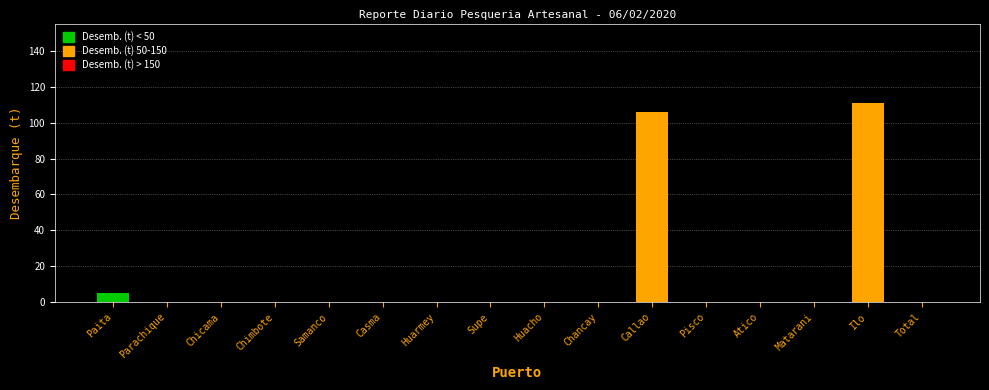

Reading right to left, extract all data points from this chart.

Total=0.0	Ilo=110.9	Matarani=0.0	Atico=0.0	Pisco=0.0	Callao=105.9	Chancay=0.0	Huacho=0.0	Supe=0.0	Huarmey=0.0	Casma=0.0	Samanco=0.0	Chimbote=0.0	Chicama=0.0	Parachique=0.0	Paita=5.0